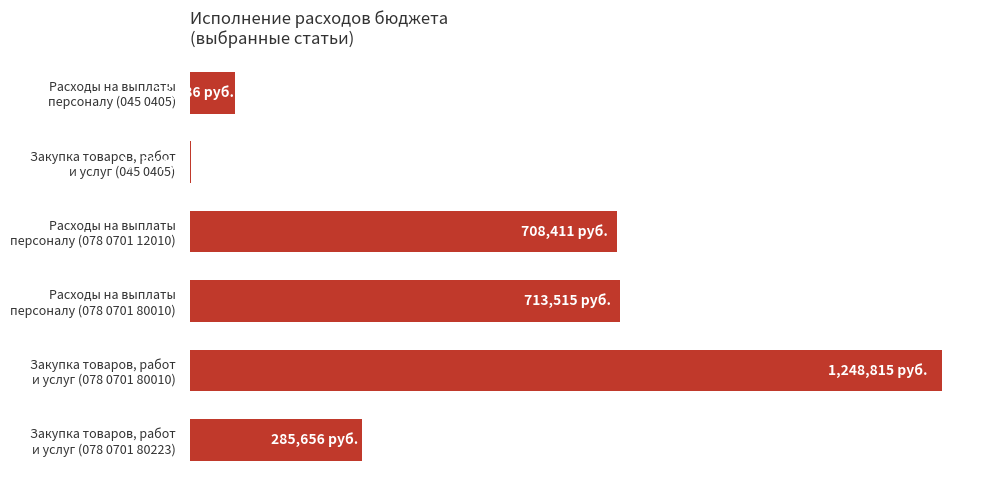

What is the minimum value shown in the chart?

1750.0